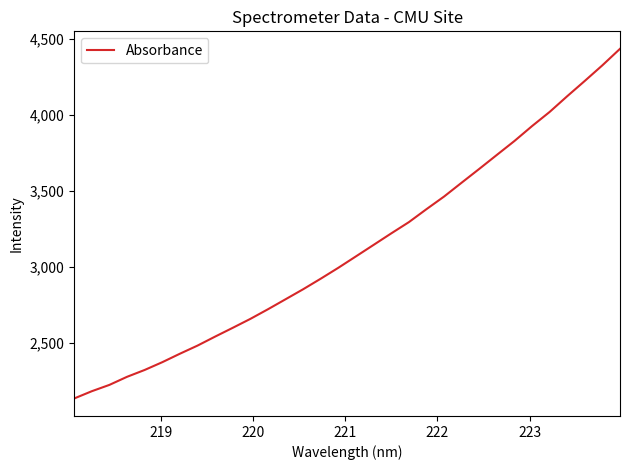

What is the greatest value displayed?

4436.4